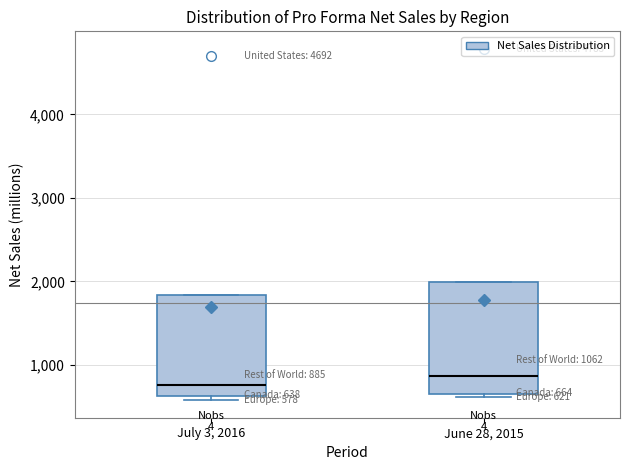

Which box has the lowest median line?

July 3, 2016